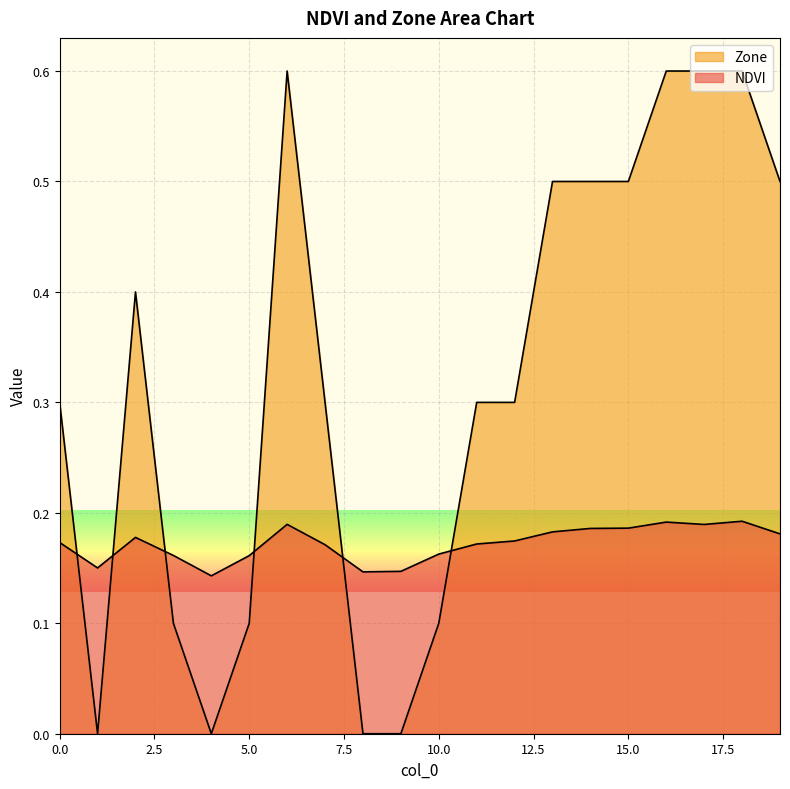

Where is the first local minimum for NDVI?

1